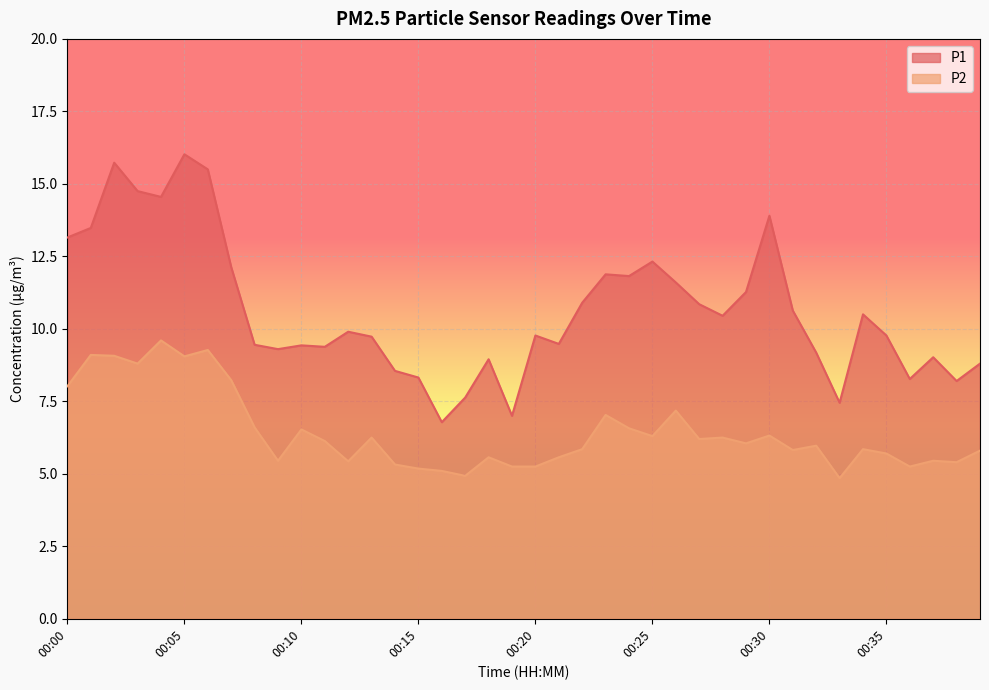

What is the total value across all series at 00:33?

12.3